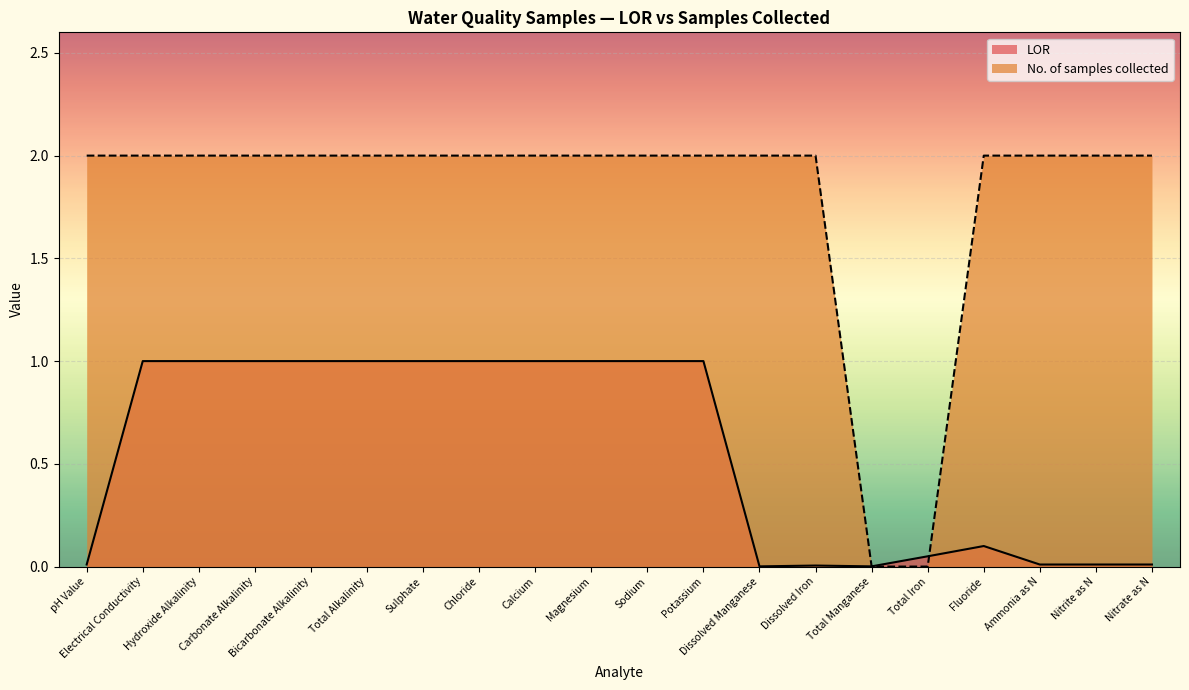

How many lines are shown in the chart?

2